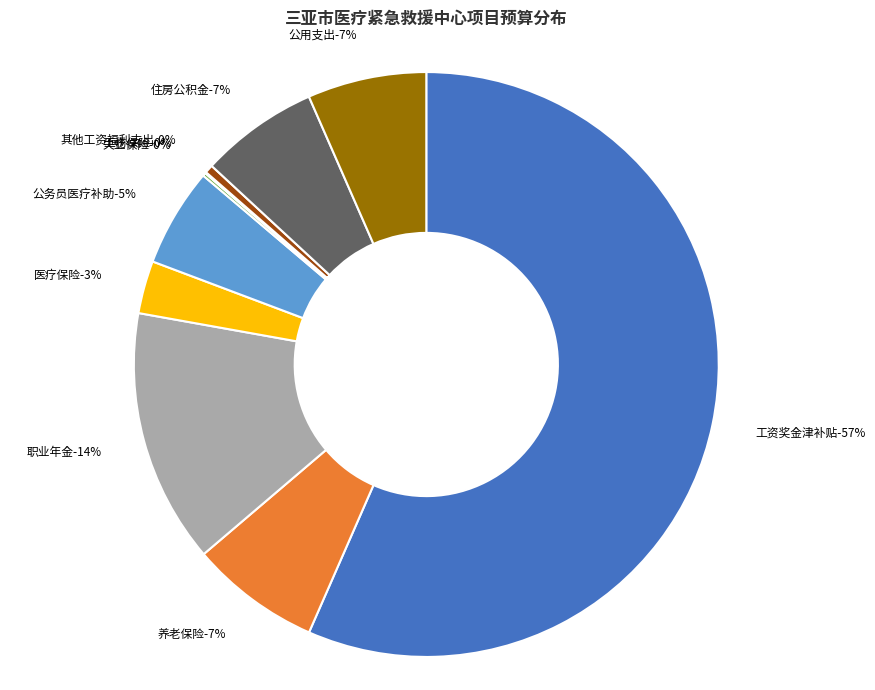

Do 工伤保险 and 住房公积金 together represent more than half of the pie?

No